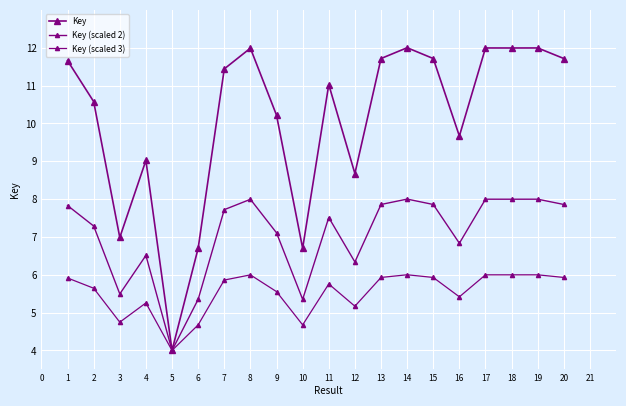

Is this an area chart (filled region under the line)?

No